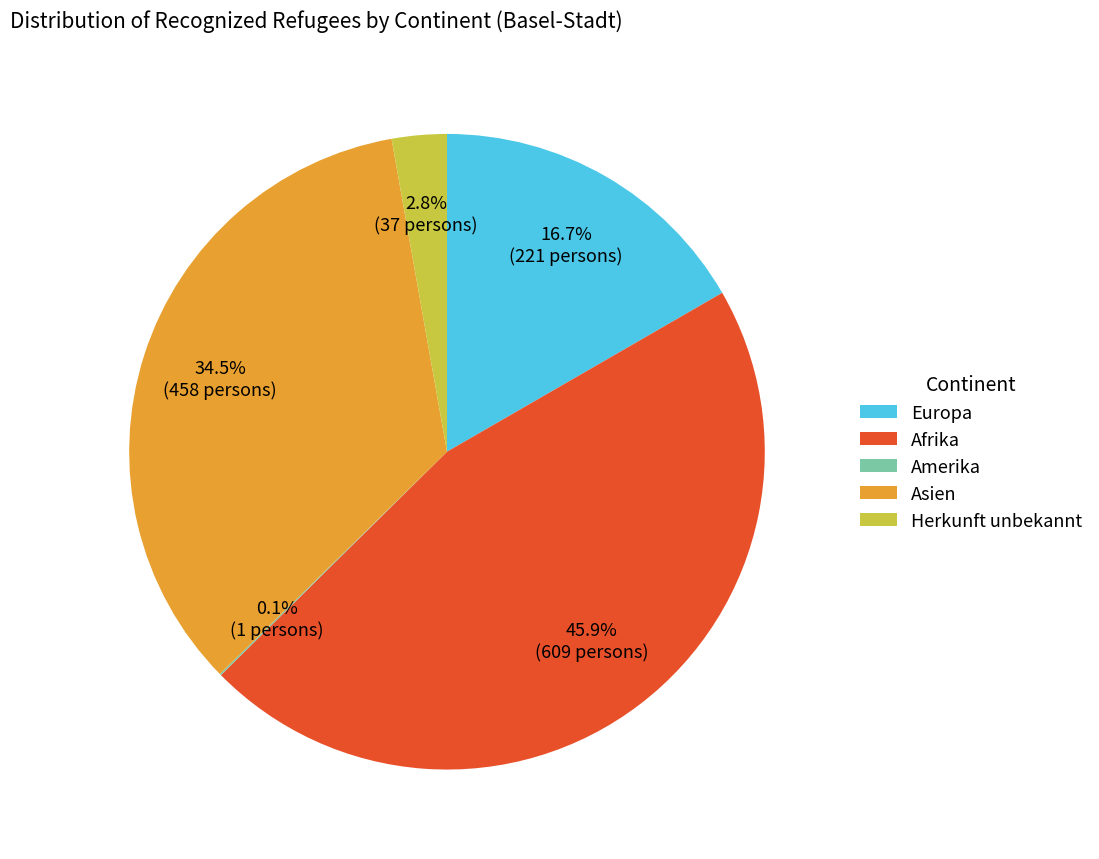

Is it true that Afrika is 46% of the pie?

True